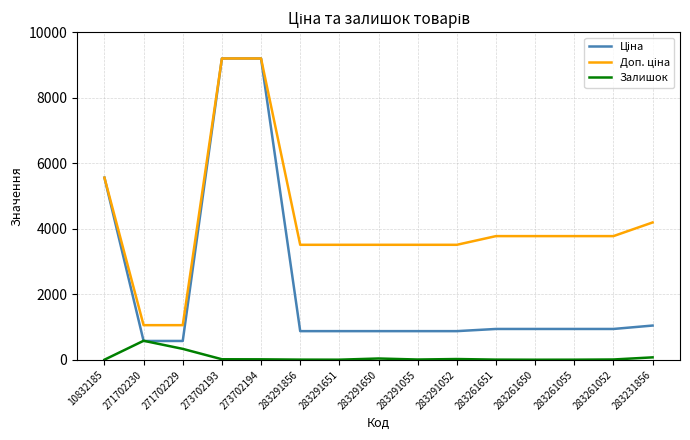

The Залишок series shows 7.0 at 283261055. True or false?

True